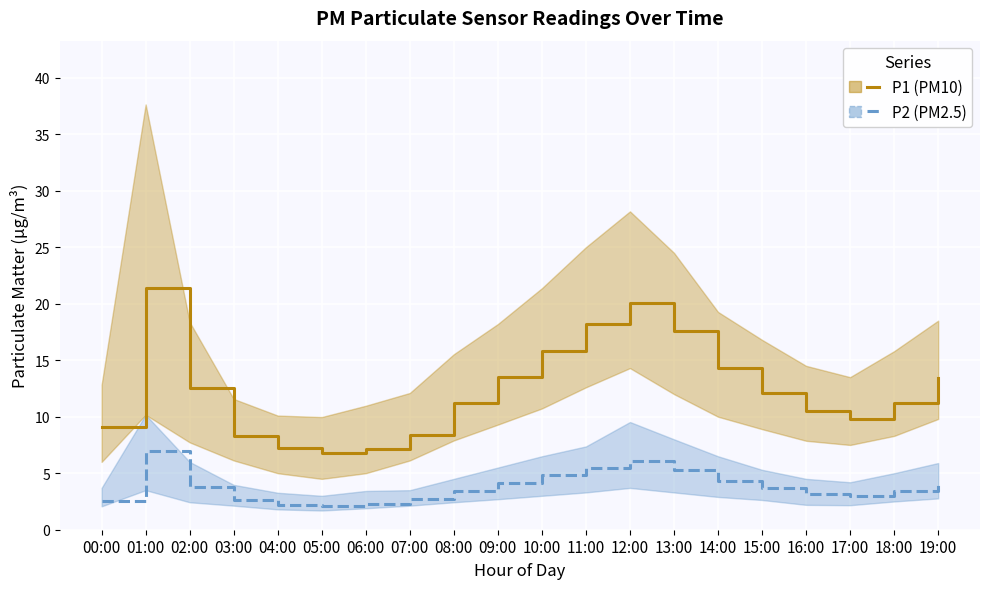

True or false: P1 (PM10) and P2 (PM2.5) cross at least once.

False